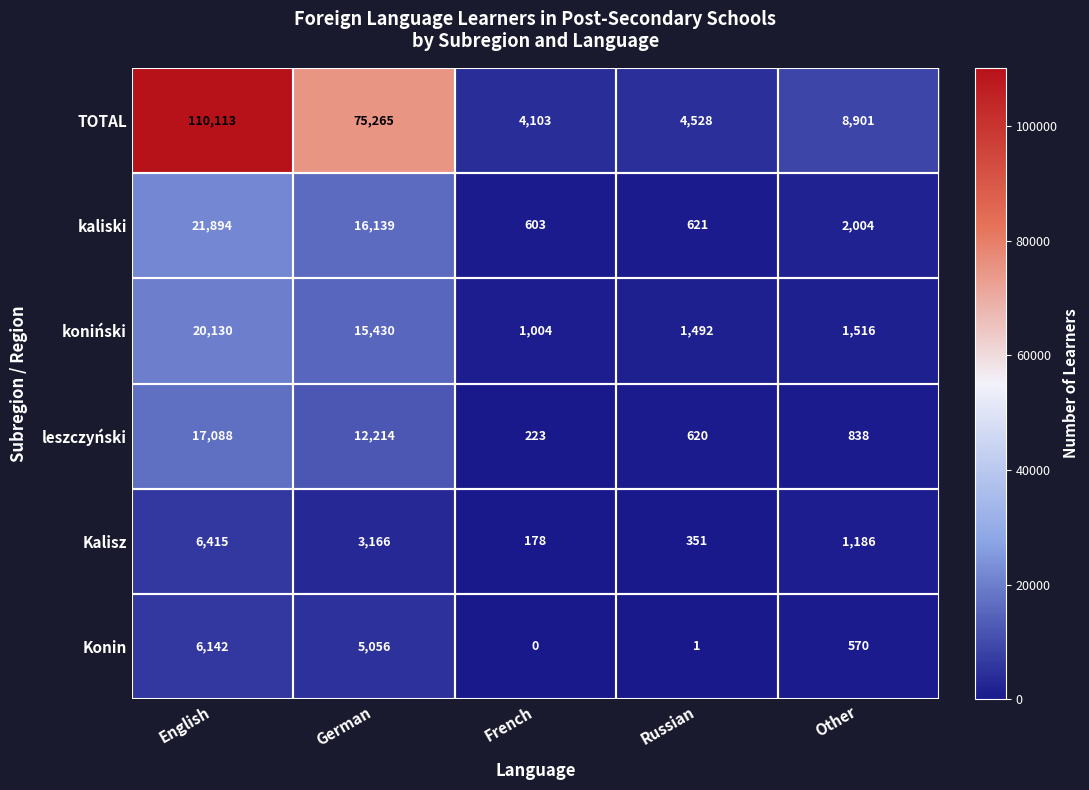

Rank the series by their maximum value, from lowest to highest.

Konin, Kalisz, leszczyński, koniński, kaliski, TOTAL